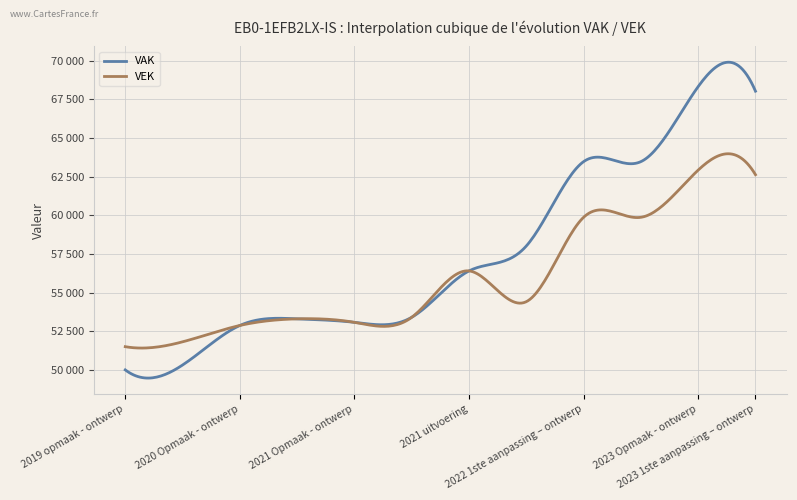

Reading right to left, what are all the values shown in this chart?

VAK: 68022	68320	63467	63467	58012	56401	53401	53076	53302	52873	50315	50002
VEK: 62622	62920	59867	59867	54412	56401	53401	53076	53302	52873	51815	51502